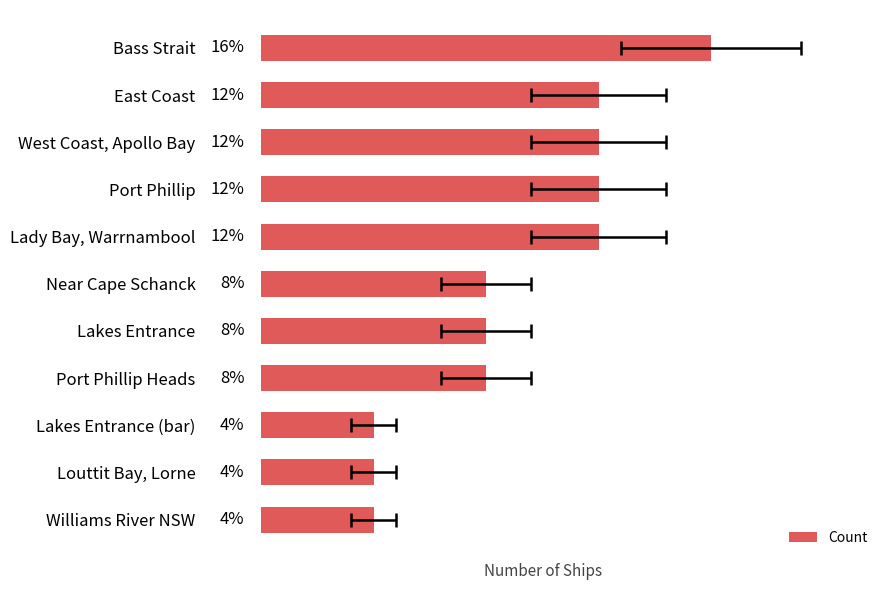

The chart shows a value of 3 at Port Phillip Heads. True or false?

False